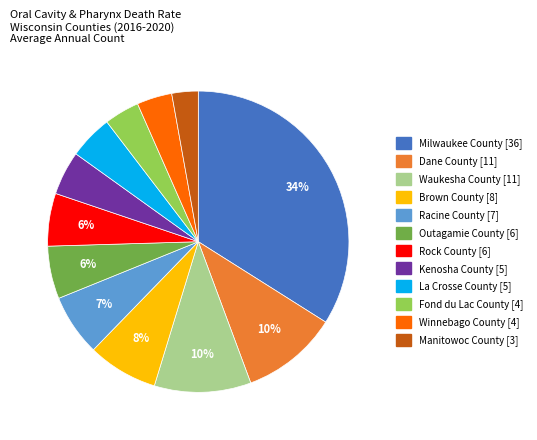

Is there any slice that represents more than half of the pie?

No